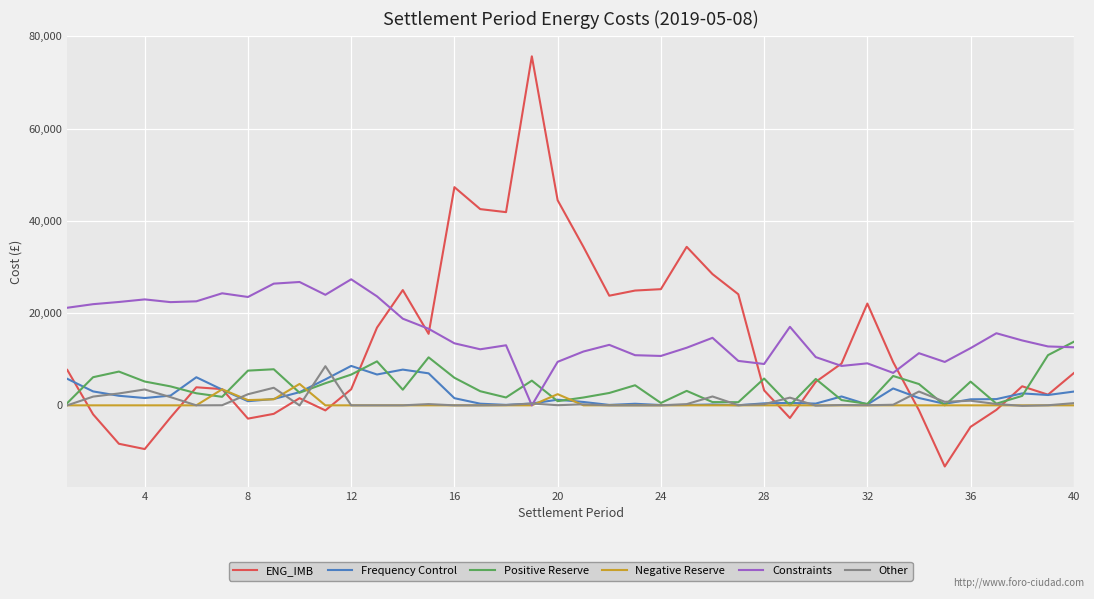

Which series has the widest spread of values?

ENG_IMB